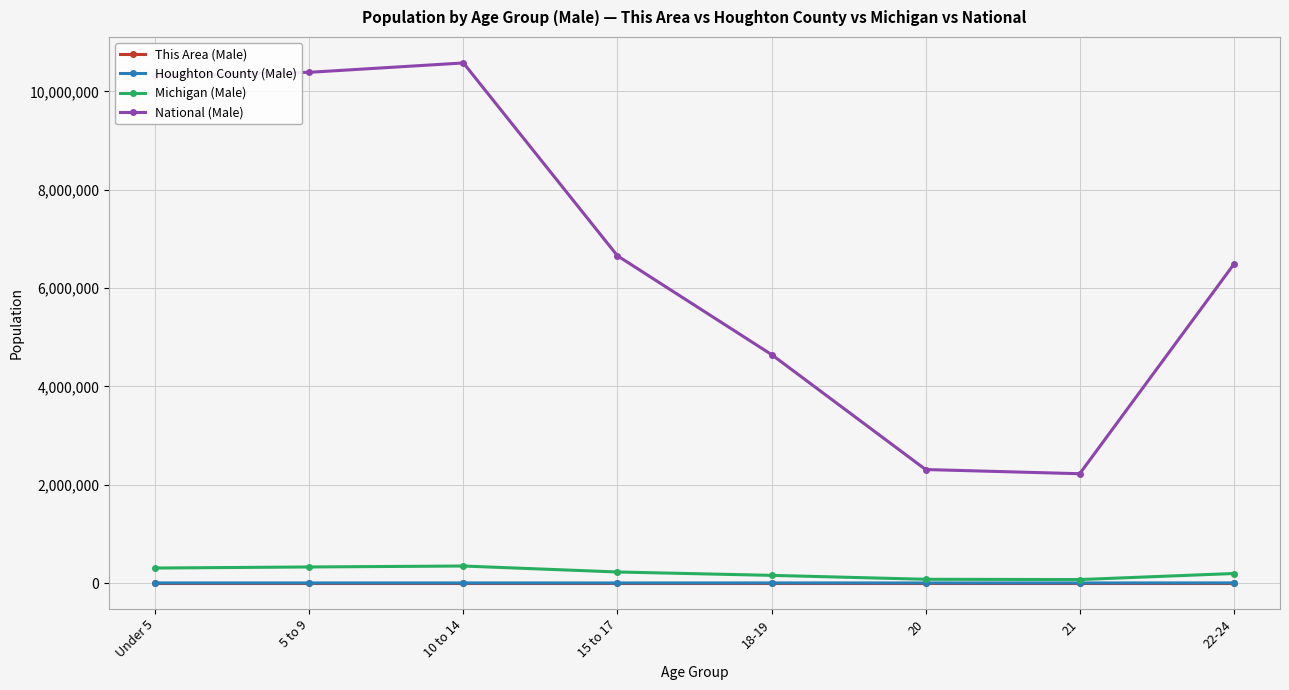

What is the label of the 1st point from the left?

Under 5